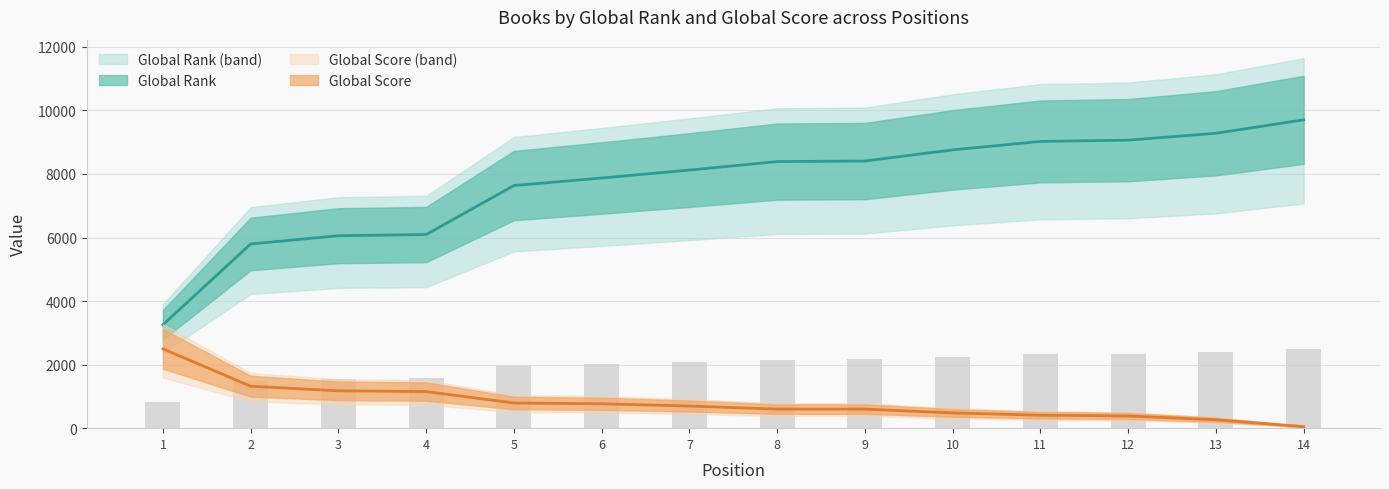

Between 9 and 10, which series saw the biggest shift?

Global Rank